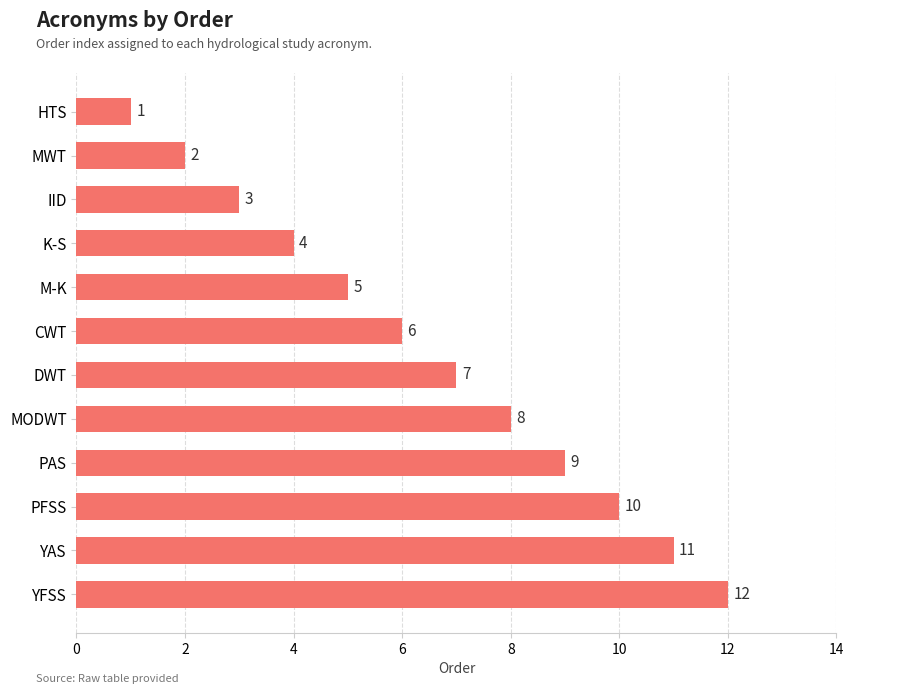

At which category does the chart reach its minimum across all series?

HTS